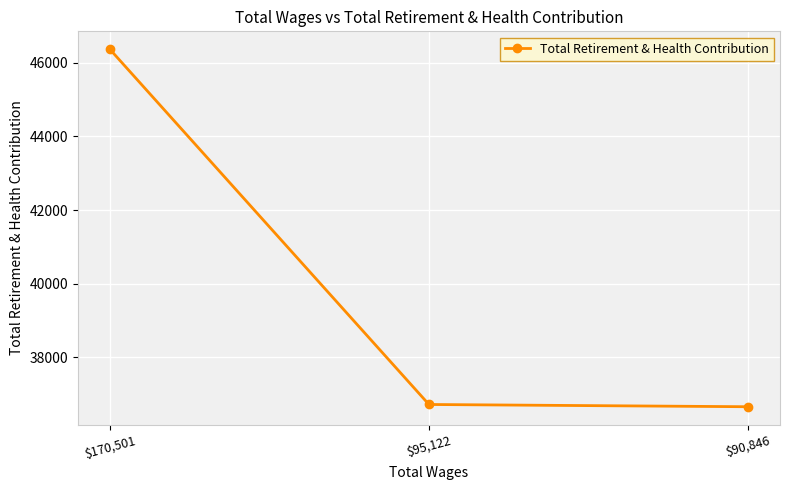

Is it true that the value at $90,846 is 36658?

True